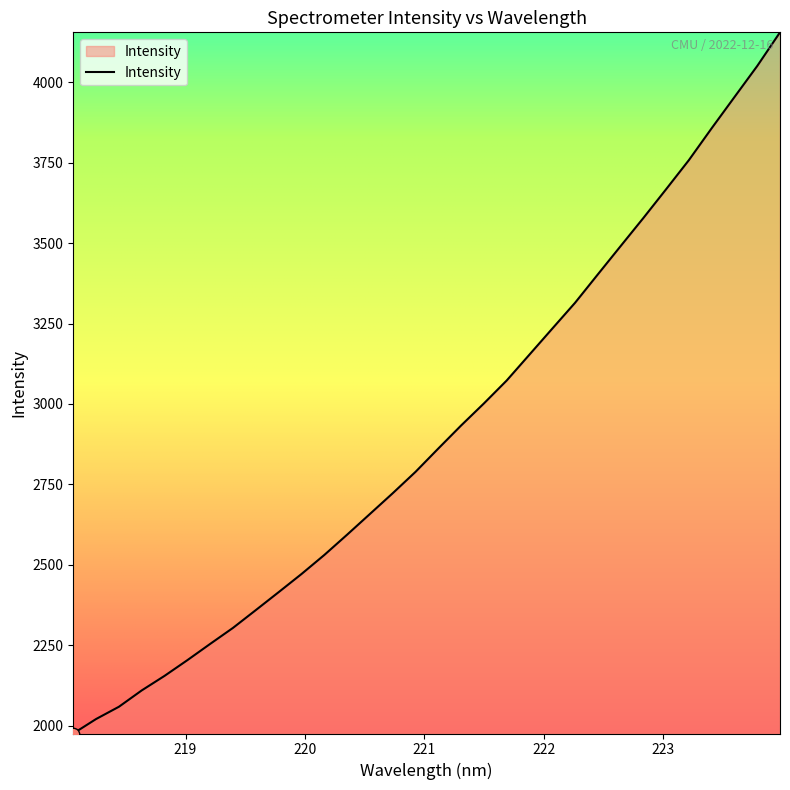

What is the maximum value shown in the chart?

4154.6